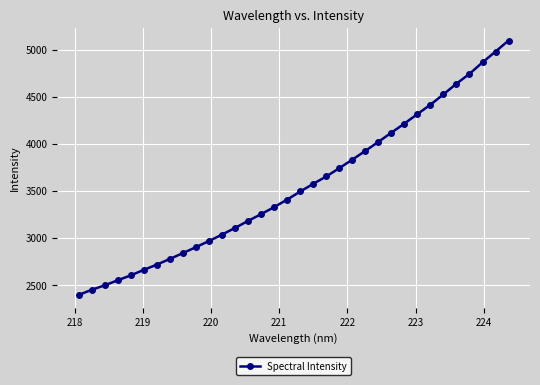

What is the value of the 12th point from the left?

3036.2